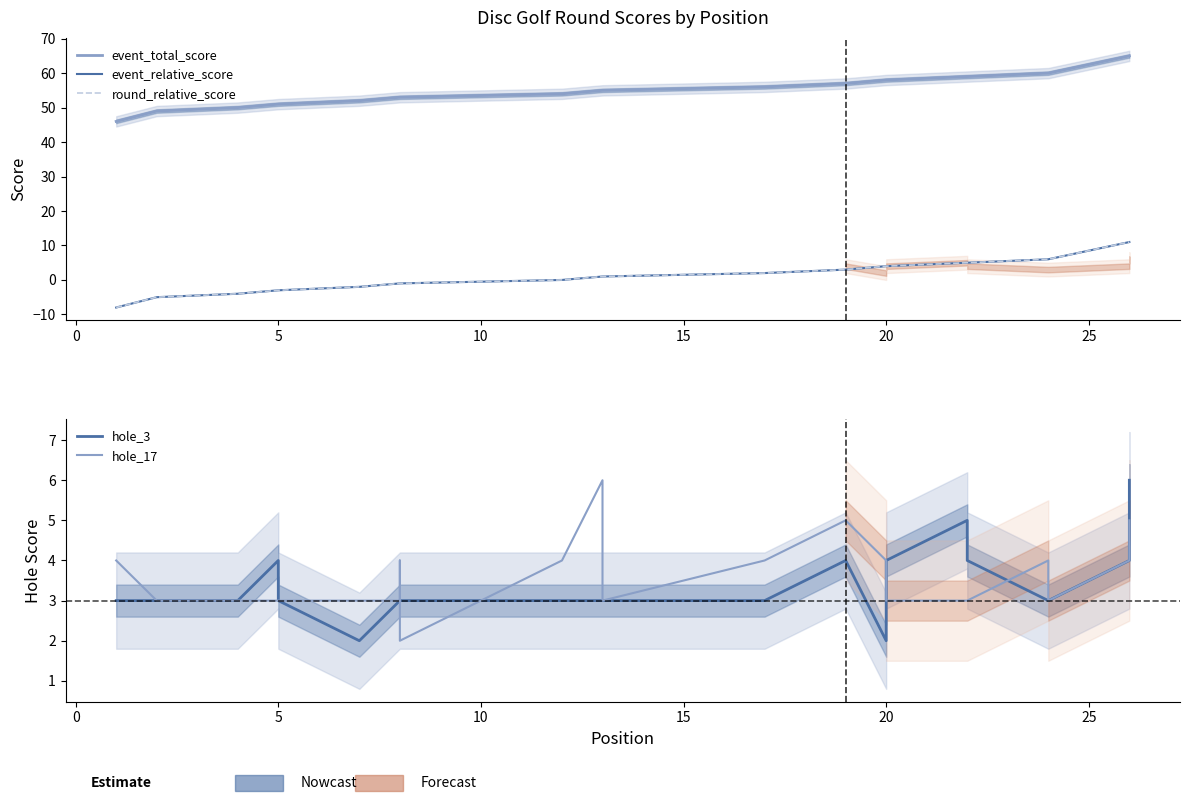

What is the difference between the second highest and second lowest values in the hole_17 series?

2